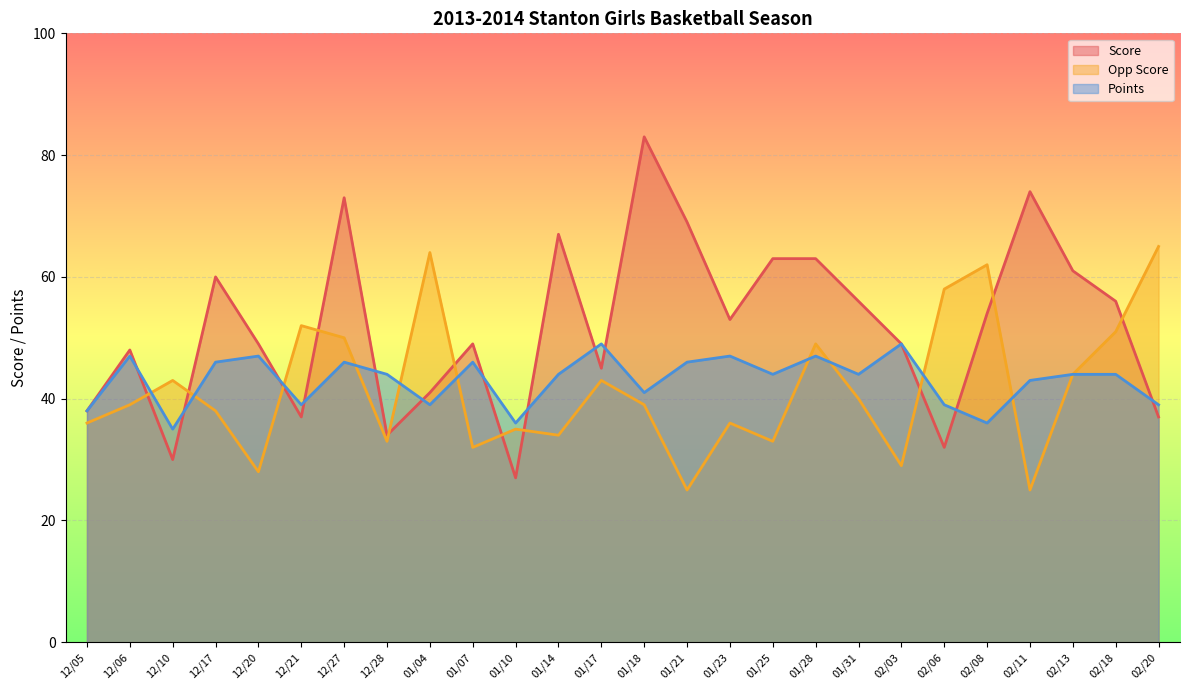

True or false: Score and Points cross at least once.

True